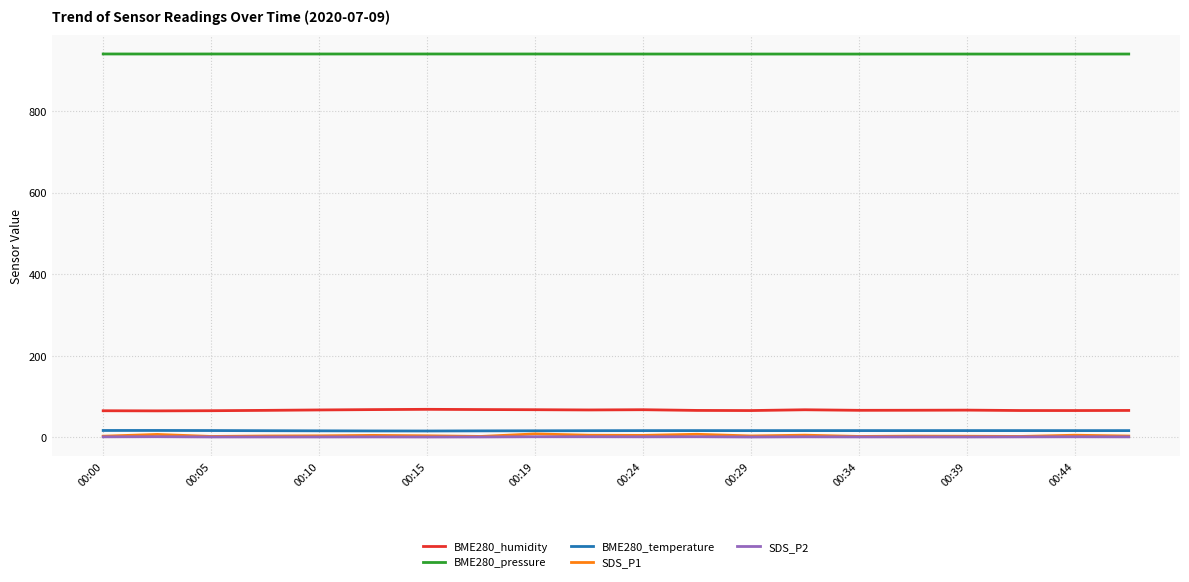

True or false: BME280_humidity and BME280_pressure cross at least once.

False